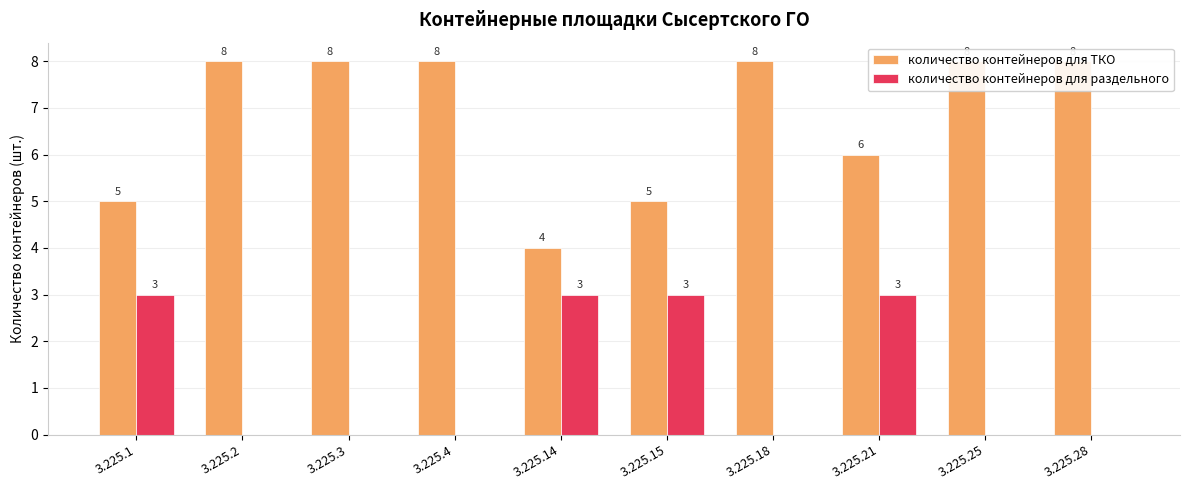

At which category is the sum across all series the highest?

3.225.21